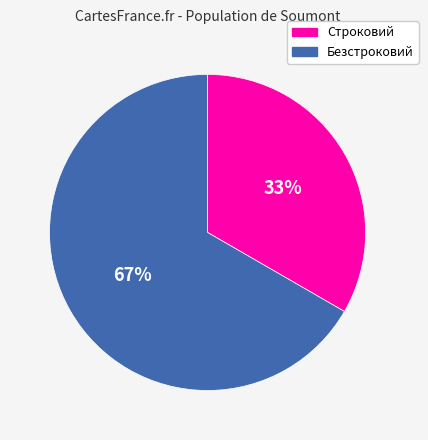

Do Безстроковий and Строковий together represent more than half of the pie?

Yes